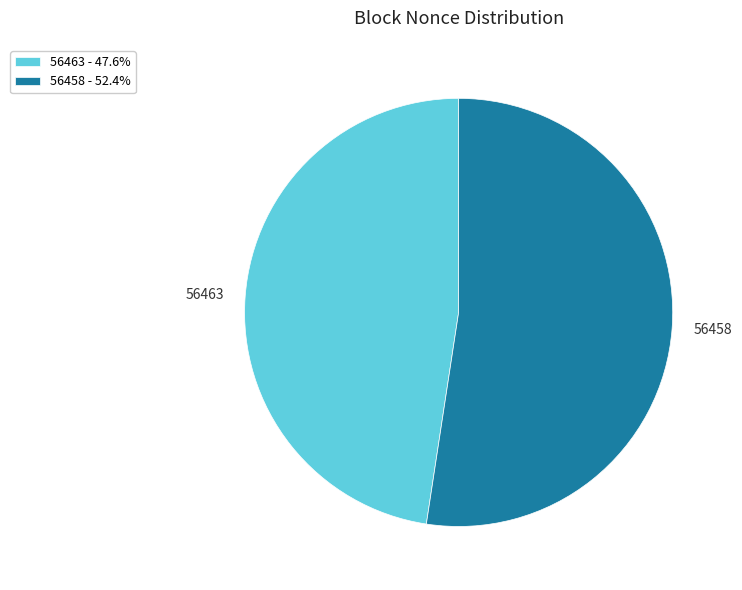

How many slices are in this pie chart?

2